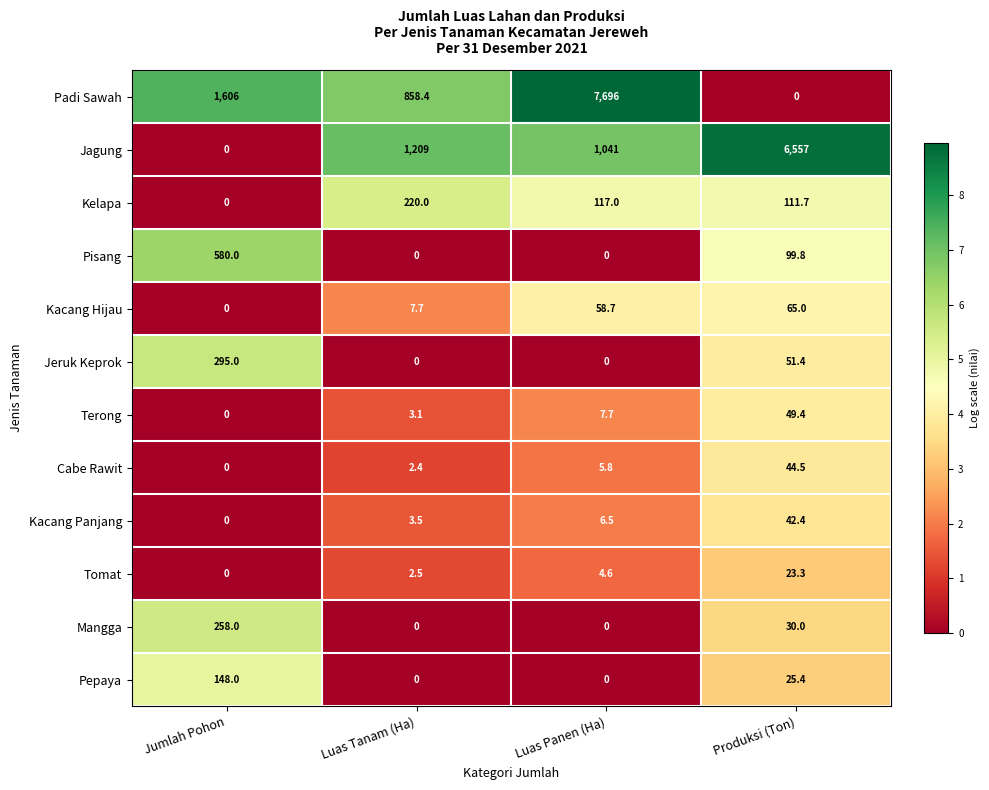

What is the maximum value shown in the chart?

7696.0